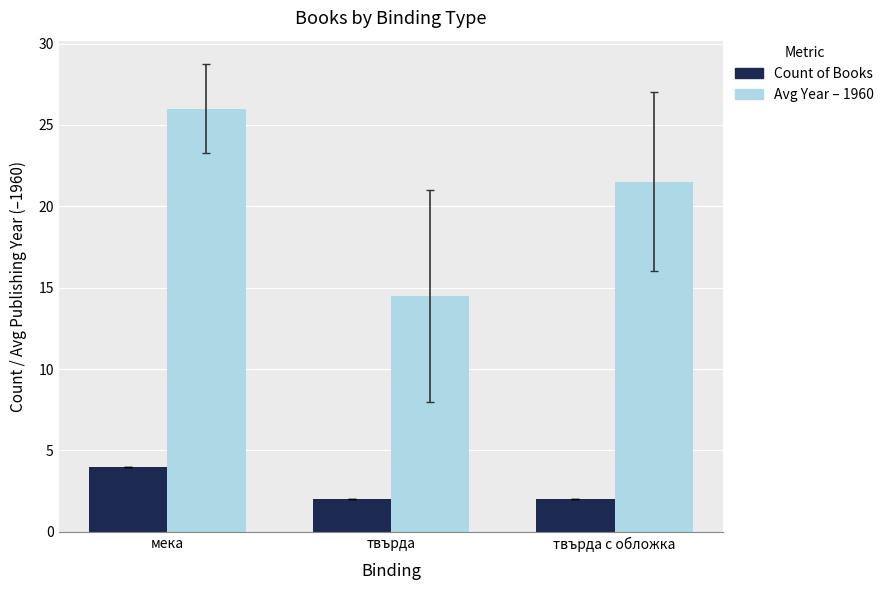

At which category is the sum across all series the highest?

мека